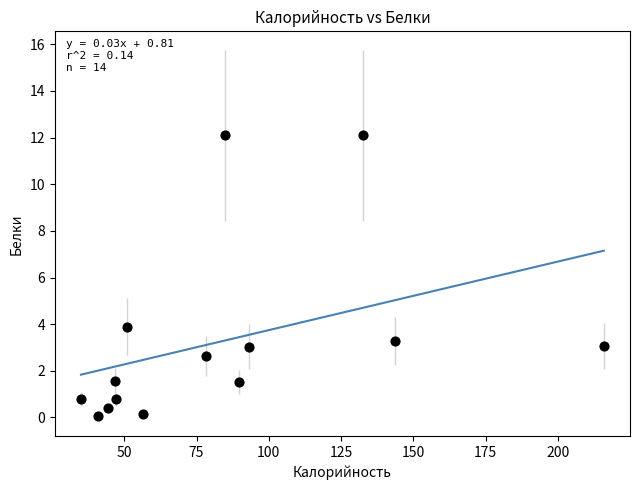

What Y value in the scatter plot is closest to 6?

3.9